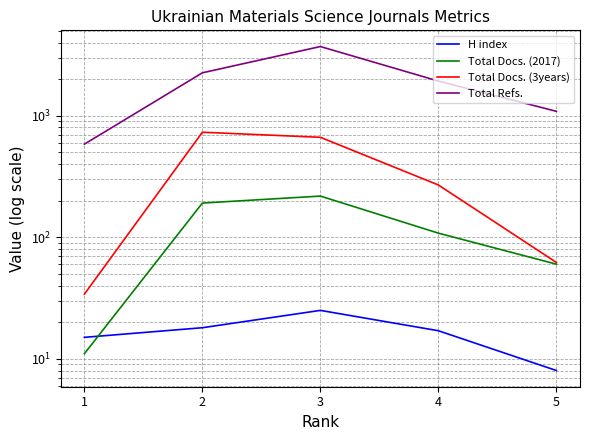

What is the difference between the Total Refs. values at 4 and 1?

1344